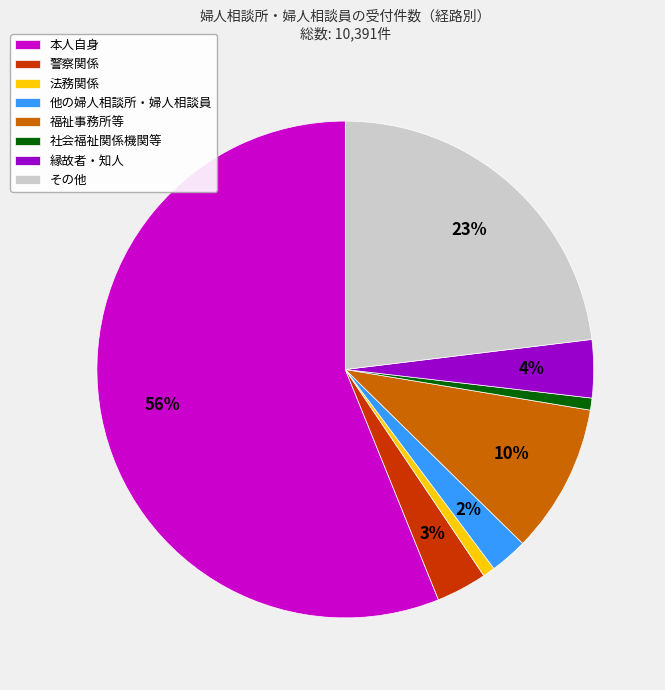

To the nearest percent, what portion does 社会福祉関係機関等 represent?

1%